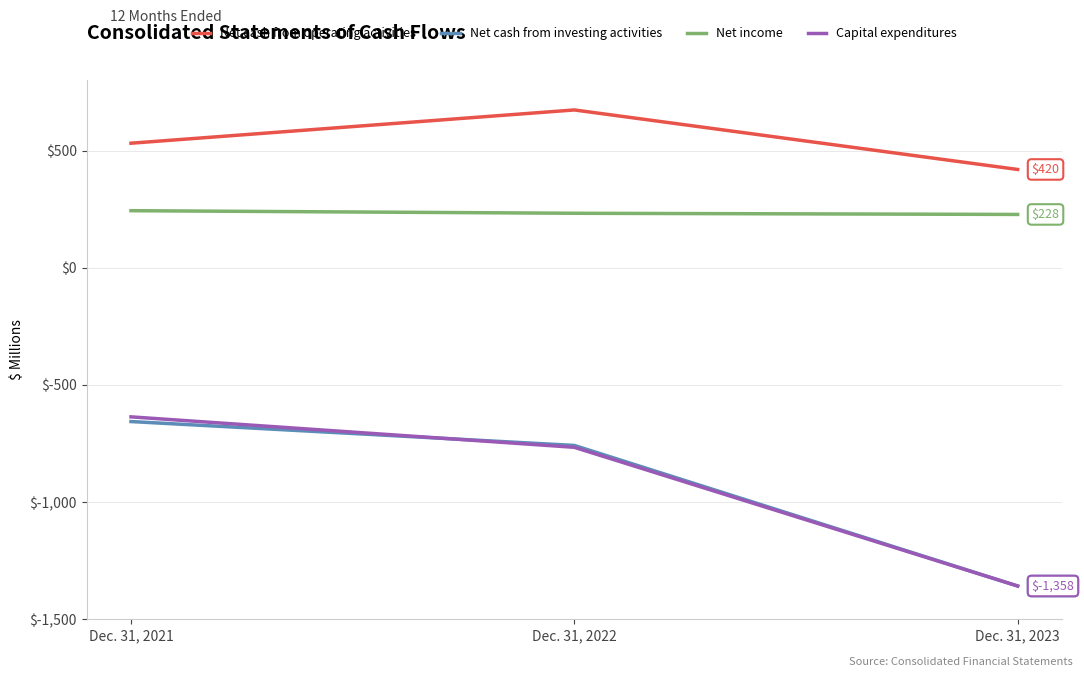

How many lines are shown in the chart?

4